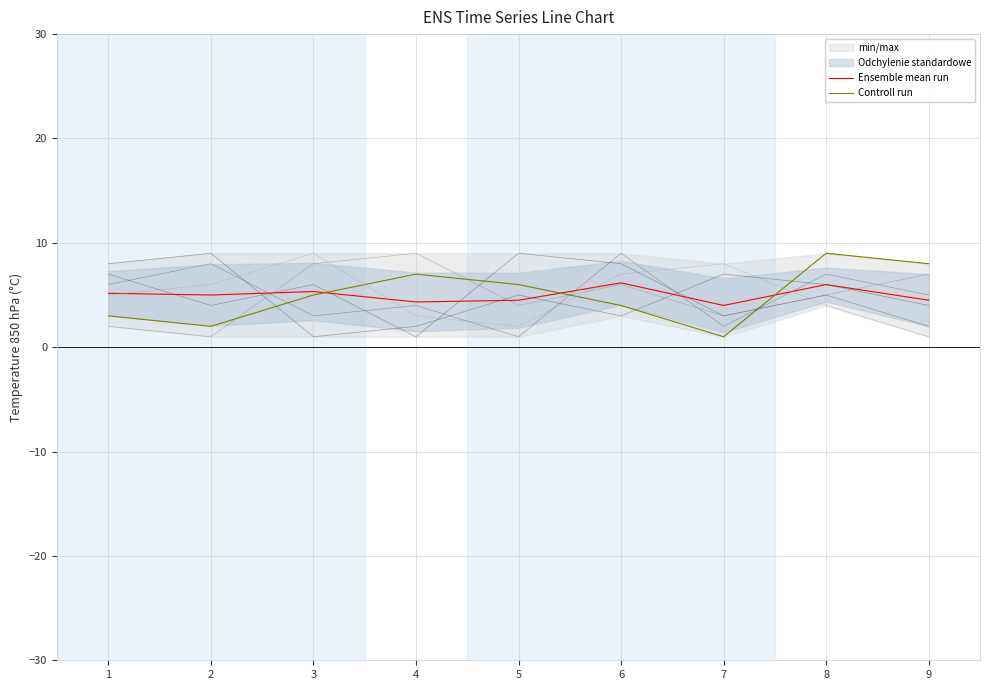

Which series has the largest total across all categories?

Ensemble mean run